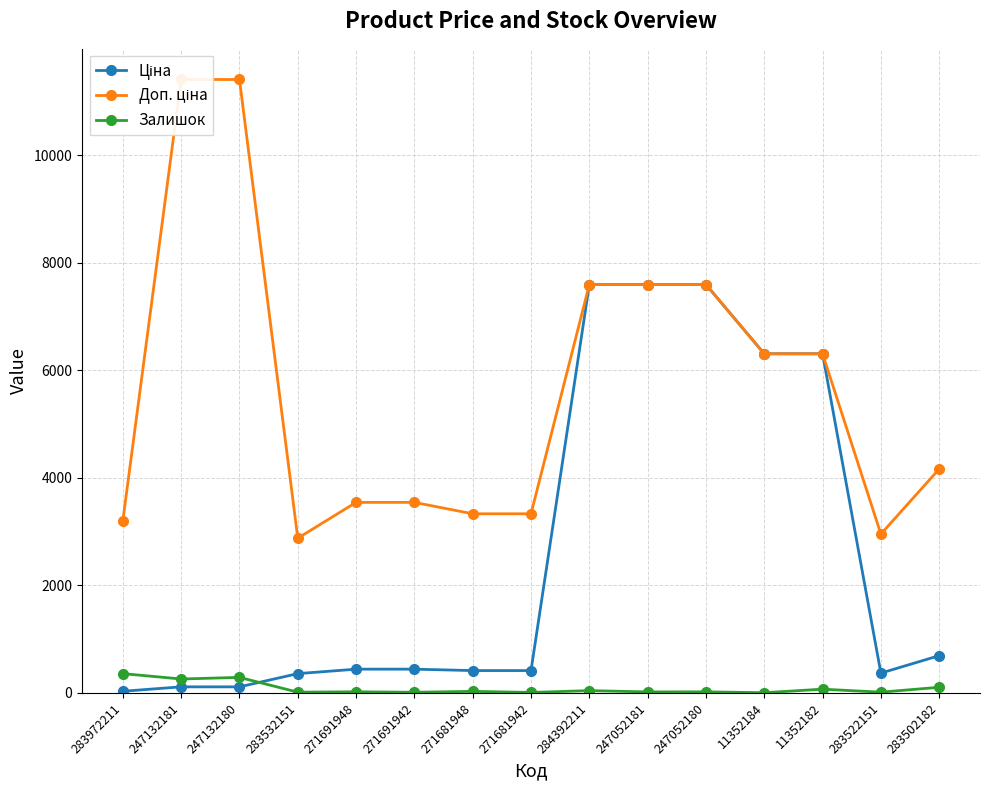

What are all the series names shown in the legend?

Ціна, Доп. ціна, Залишок